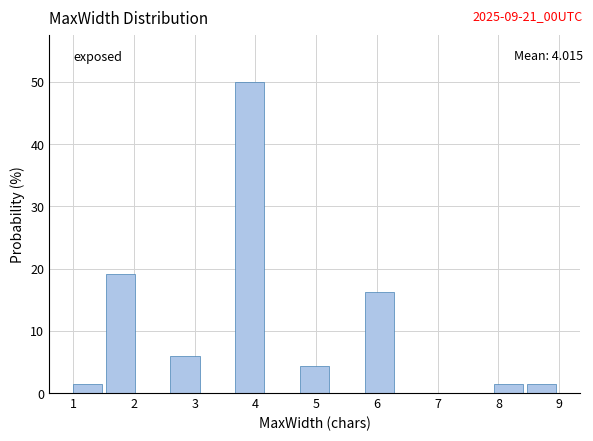

Reading left to right, list every bar in this chart as the range it spans on the x-axis followed by its height. Neither the bar edges nor the heights are printed on the chart, so give them approximately, as read against the axes.

1.0 to 1.5: 1
1.5 to 2.1: 19
2.1 to 2.6: 0
2.6 to 3.1: 6
3.1 to 3.7: 0
3.7 to 4.2: 50
4.2 to 4.7: 0
4.7 to 5.3: 4
5.3 to 5.8: 0
5.8 to 6.3: 16
6.3 to 6.9: 0
6.9 to 7.4: 0
7.4 to 7.9: 0
7.9 to 8.5: 1
8.5 to 9.0: 1